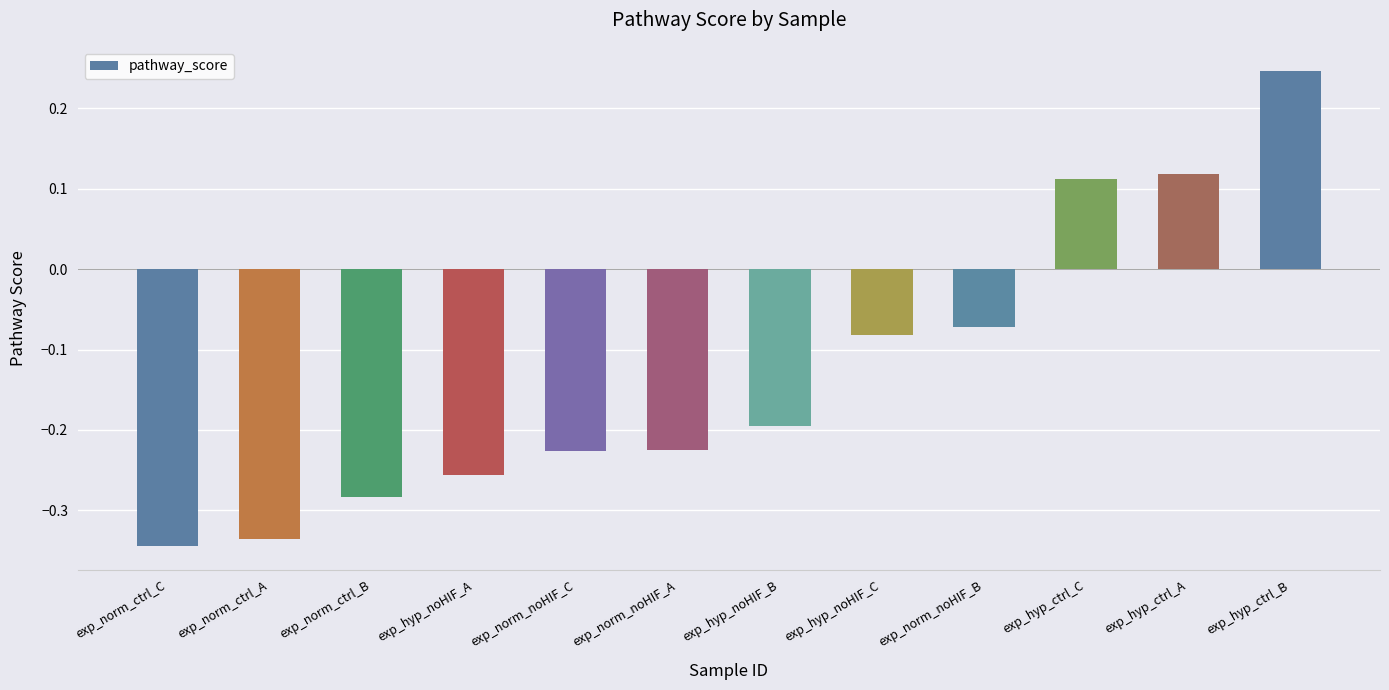

Are the bars horizontal?

No